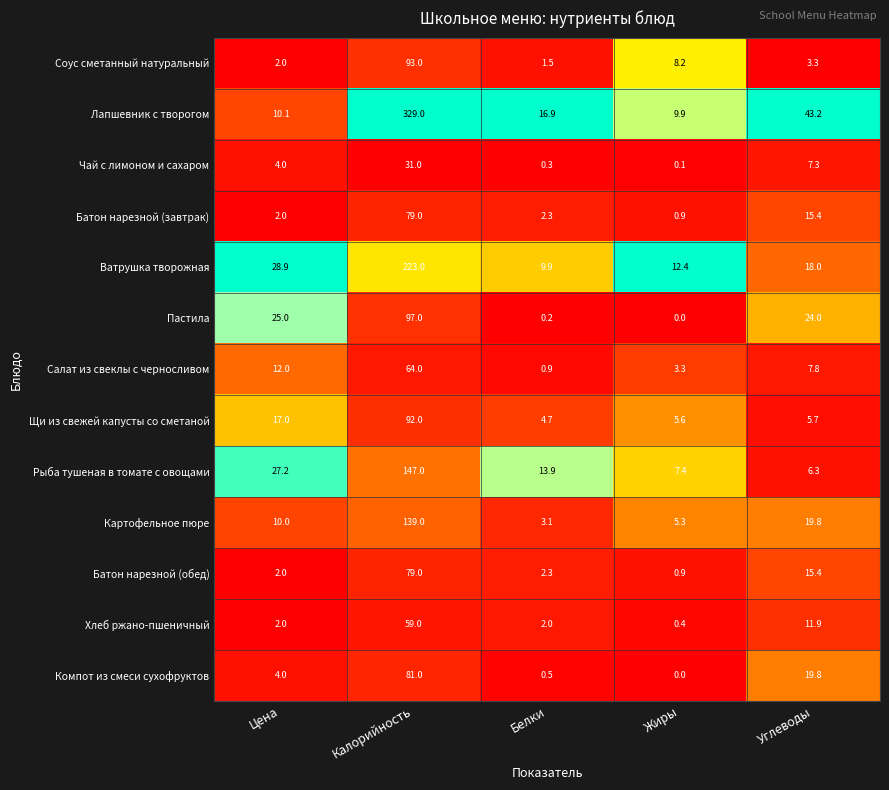

List the labels in order of Ватрушка творожная value, largest first.

Калорийность, Цена, Углеводы, Жиры, Белки